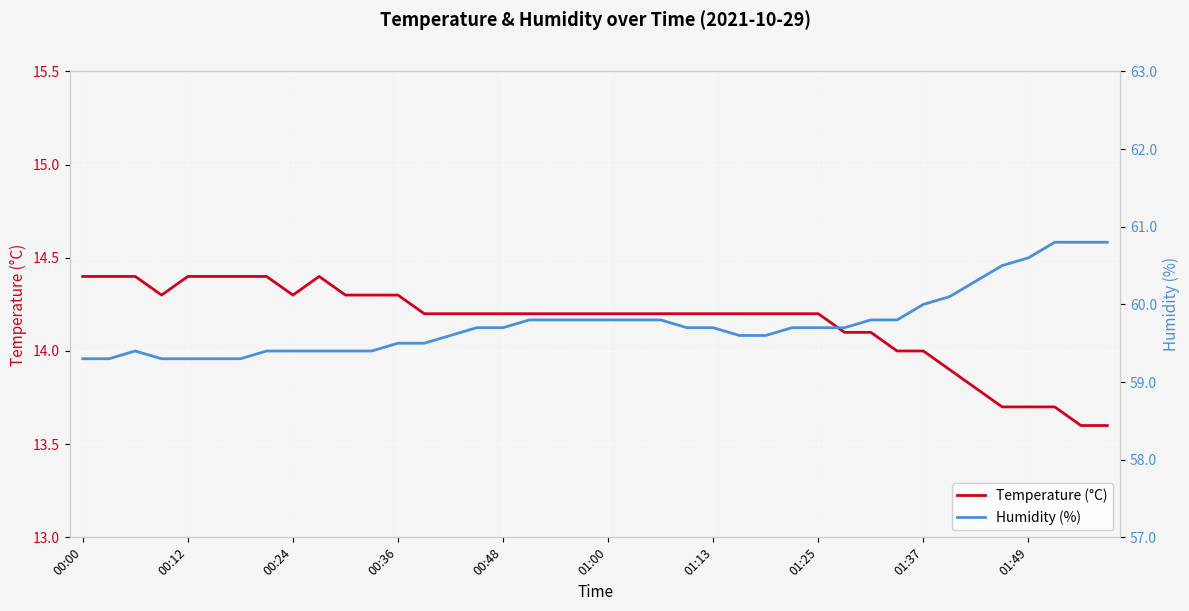

True or false: Temperature (°C) has a value of 14.3 at 00:36.

True